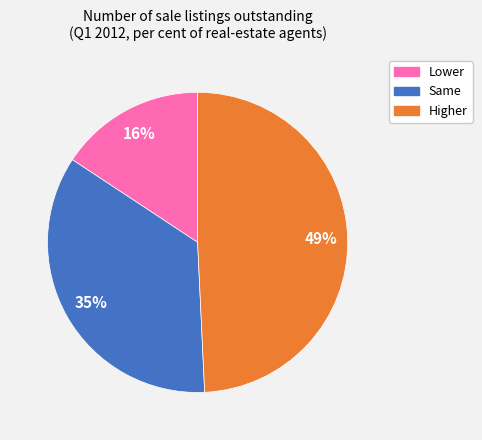

True or false: Lower accounts for 16% of the total.

True